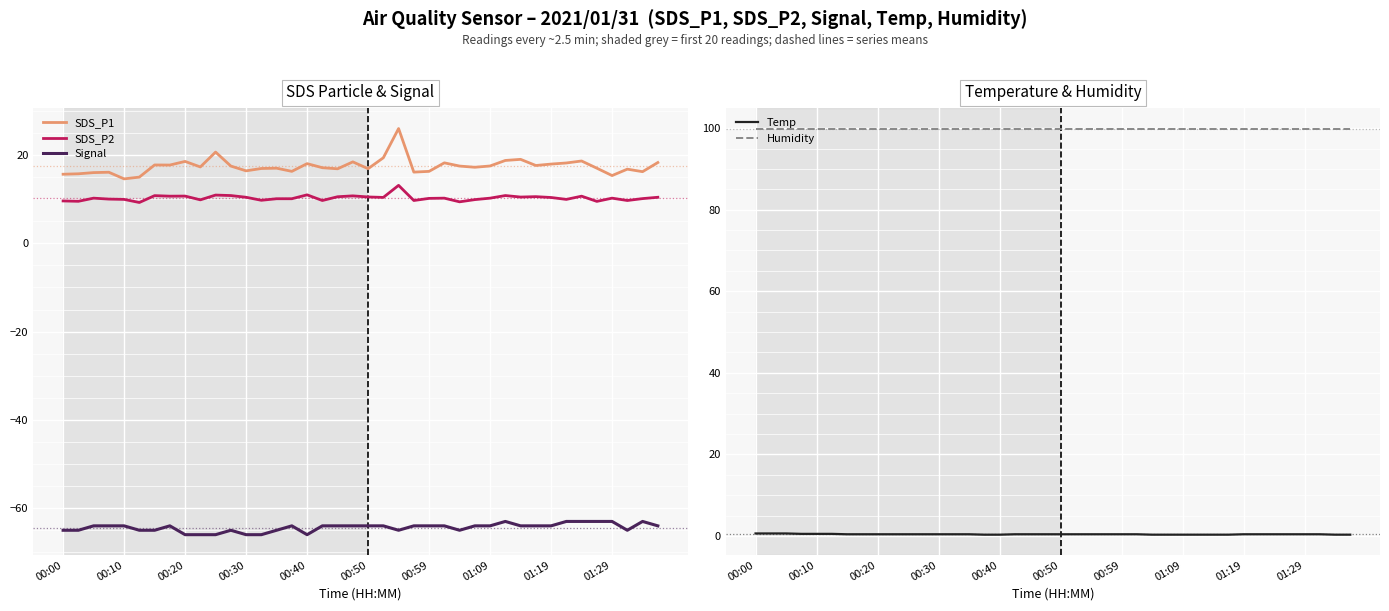

What is the highest value of the SDS_P1 series?

26.0